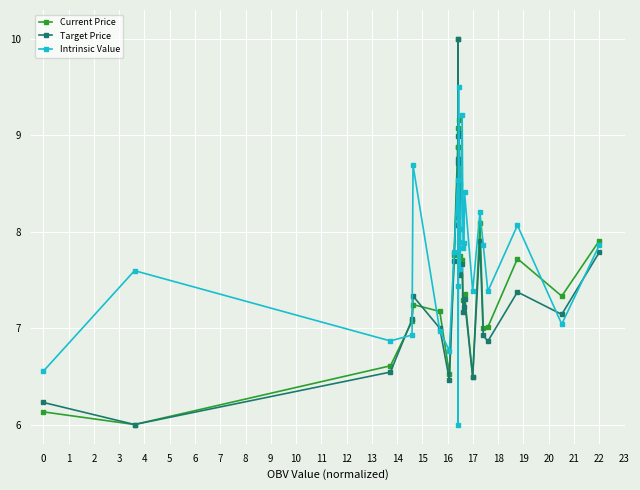

What is the smallest value displayed?

6.0